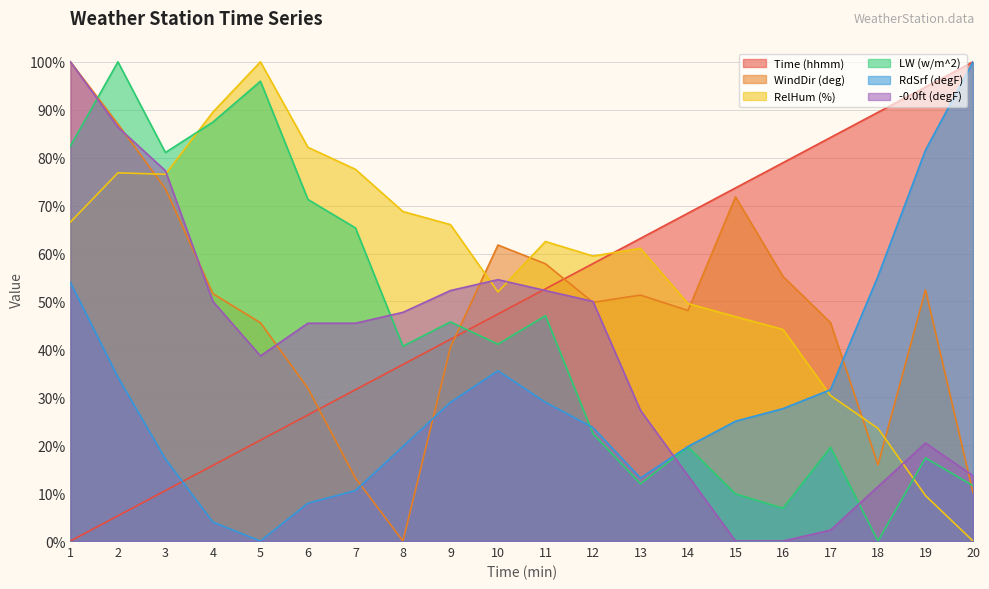

Reading right to left, transcribe all the data shown in this chart.

Time (hhmm): 100.0	94.7	89.5	84.2	78.9	73.7	68.4	63.2	57.9	52.6	47.4	42.1	36.8	31.6	26.3	21.1	15.8	10.5	5.3	0.0
WindDir (deg): 10.1	52.4	15.9	45.6	55.2	71.8	48.1	51.3	49.8	57.9	61.8	40.4	0.0	13.1	31.9	45.6	51.6	73.5	87.0	100.0
RelHum (%): 0.0	9.5	23.5	30.4	44.1	46.8	49.6	61.1	59.5	62.5	52.0	66.0	68.8	77.6	82.2	100.0	89.5	76.5	76.8	66.6
LW (w/m^2): 11.6	17.3	0.0	19.5	6.8	9.8	19.7	11.9	22.4	47.0	41.1	45.7	40.7	65.3	71.3	96.0	87.4	81.1	100.0	82.4
RdSrf (degF): 100.0	81.6	55.3	31.6	27.6	25.0	19.7	13.2	23.7	28.9	35.5	28.9	19.7	10.5	7.9	0.0	3.9	17.1	34.2	53.9
-0.0ft (degF): 13.6	20.5	11.4	2.3	0.0	0.0	13.6	27.3	50.0	52.3	54.5	52.3	47.7	45.5	45.5	38.6	50.0	77.3	86.4	100.0